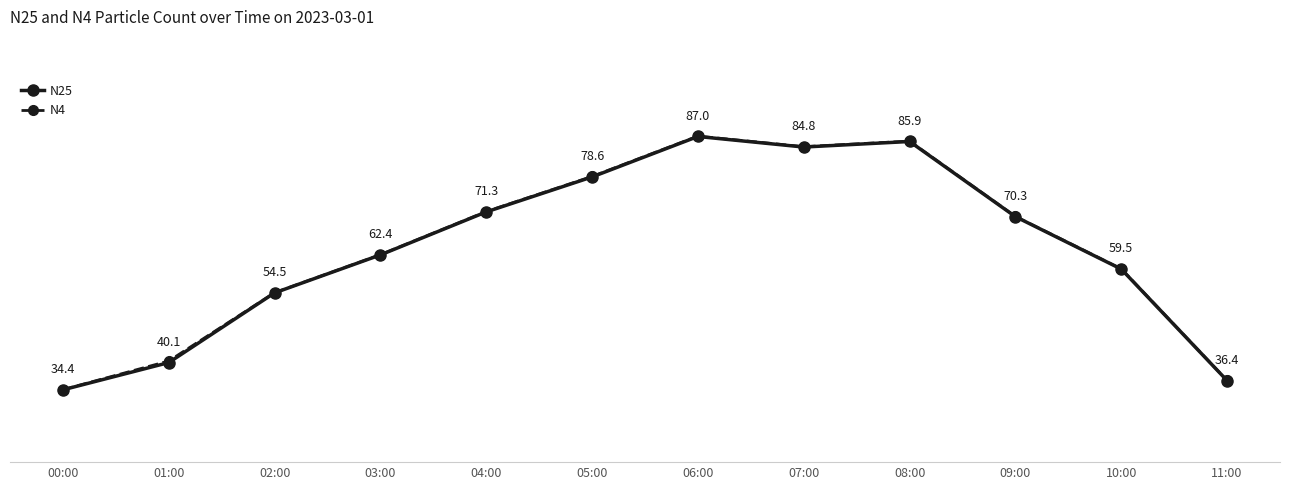

Which series changed the most between 01:00 and 11:00?

N4